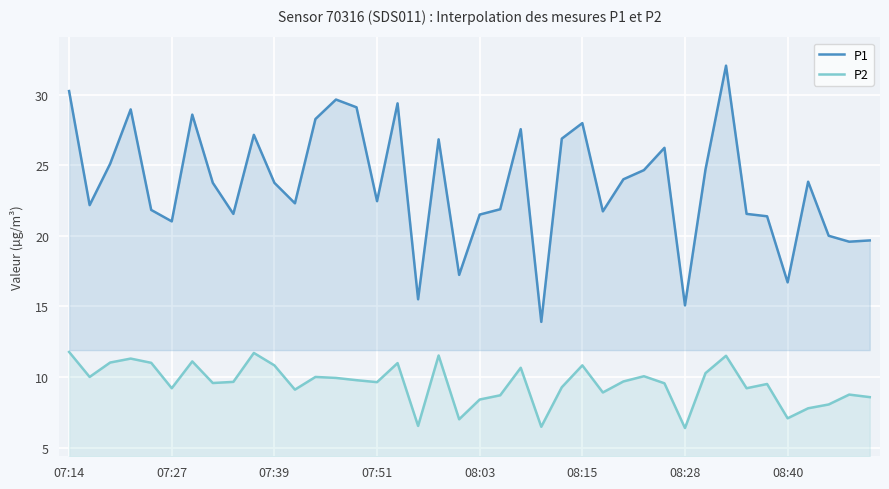

Is it true that P2 equals 4.8 at 07:27?

False